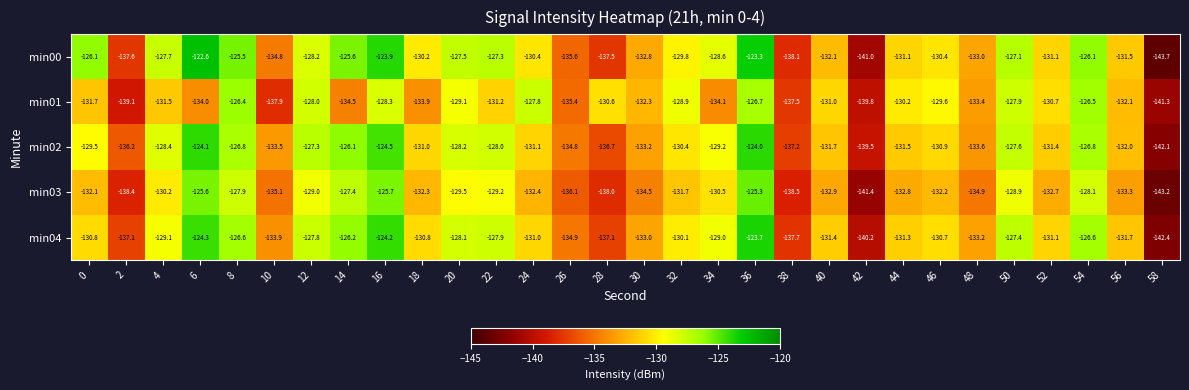

What is the sum of all min03 values?

-3969.8